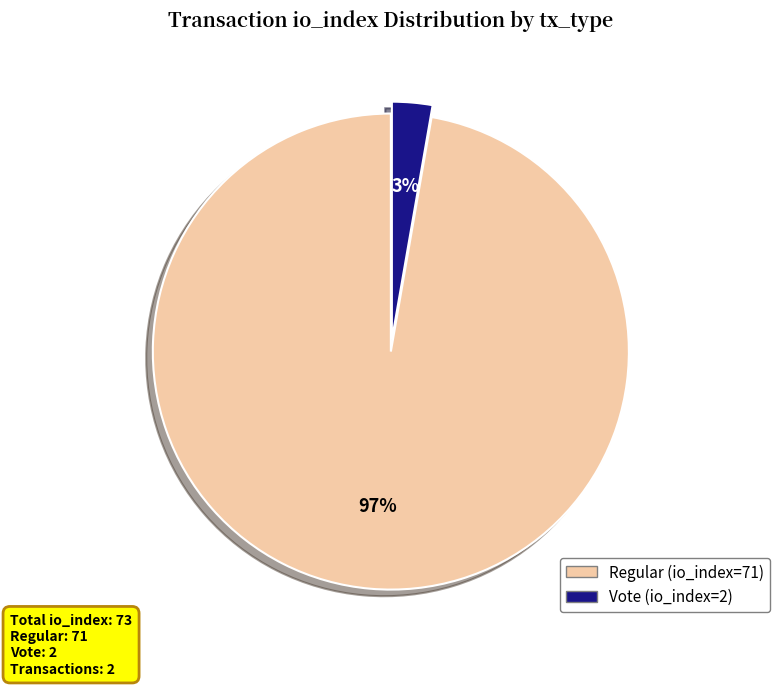

The Regular (io_index=71) slice represents 97% of the pie. True or false?

True